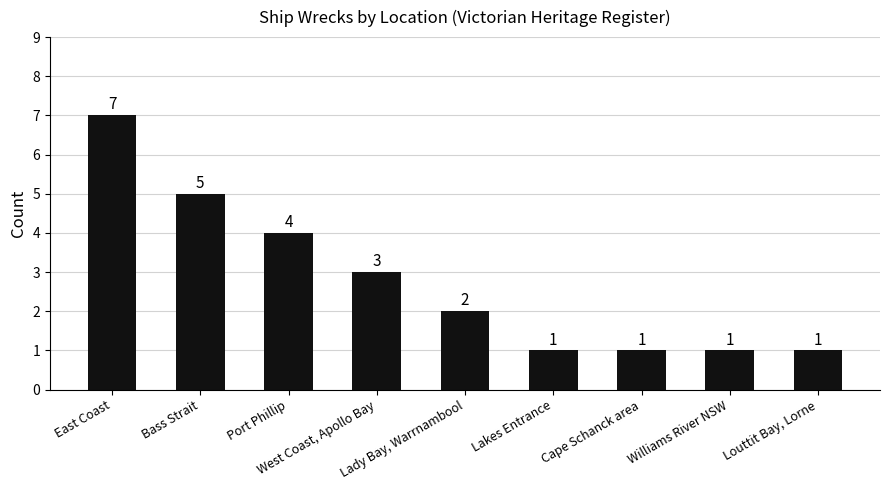

How many distinct data groups are displayed?

1